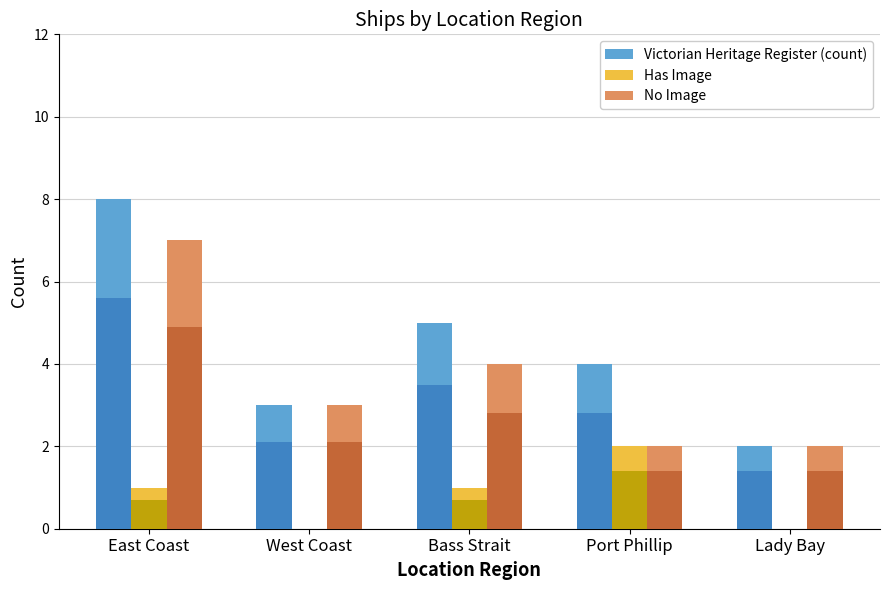

Which series has the widest spread of values?

Victorian Heritage Register (count)